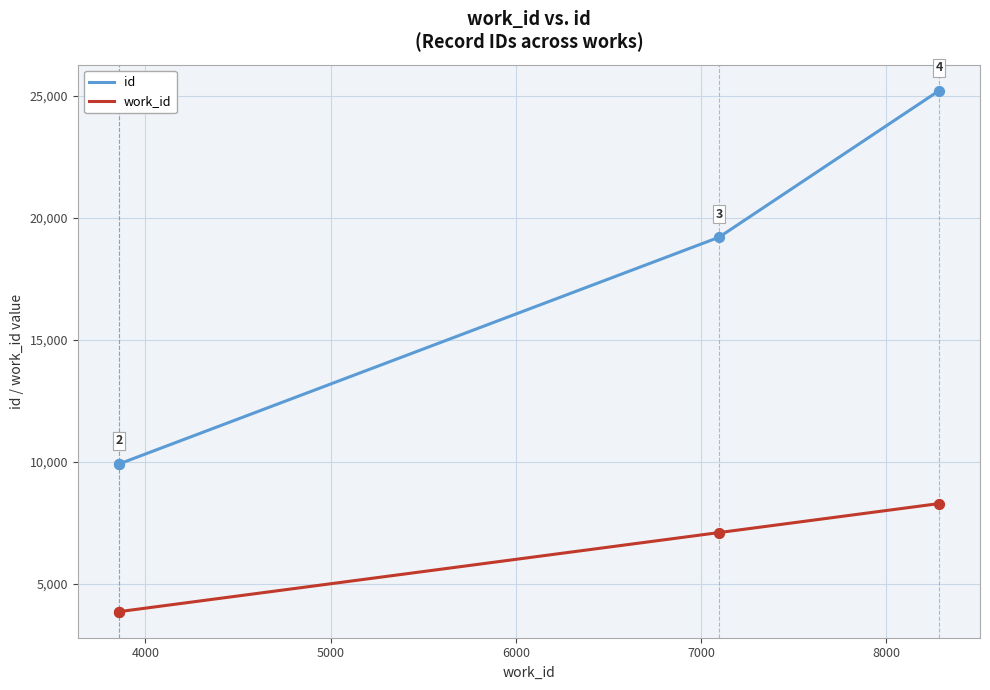

Which series has the widest spread of values?

id